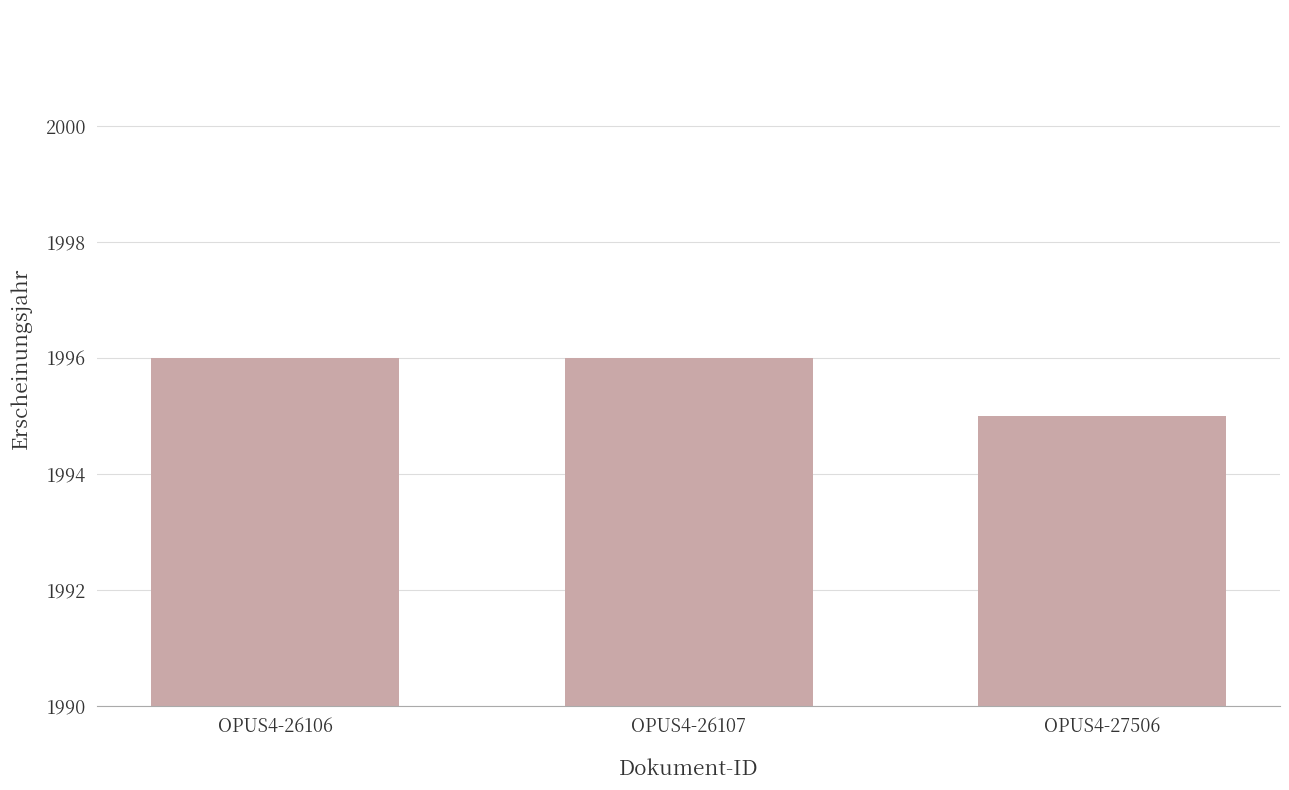

Reading right to left, list all the values displayed in this chart.

OPUS4-27506=1995	OPUS4-26107=1996	OPUS4-26106=1996